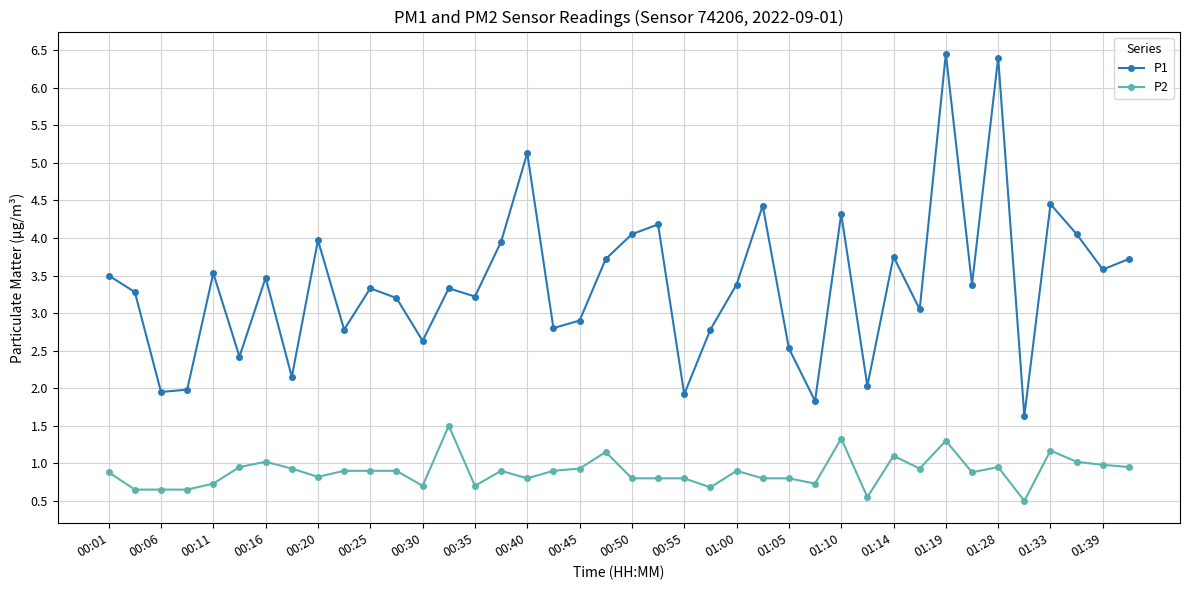

True or false: P2 and P1 intersect in this chart.

False